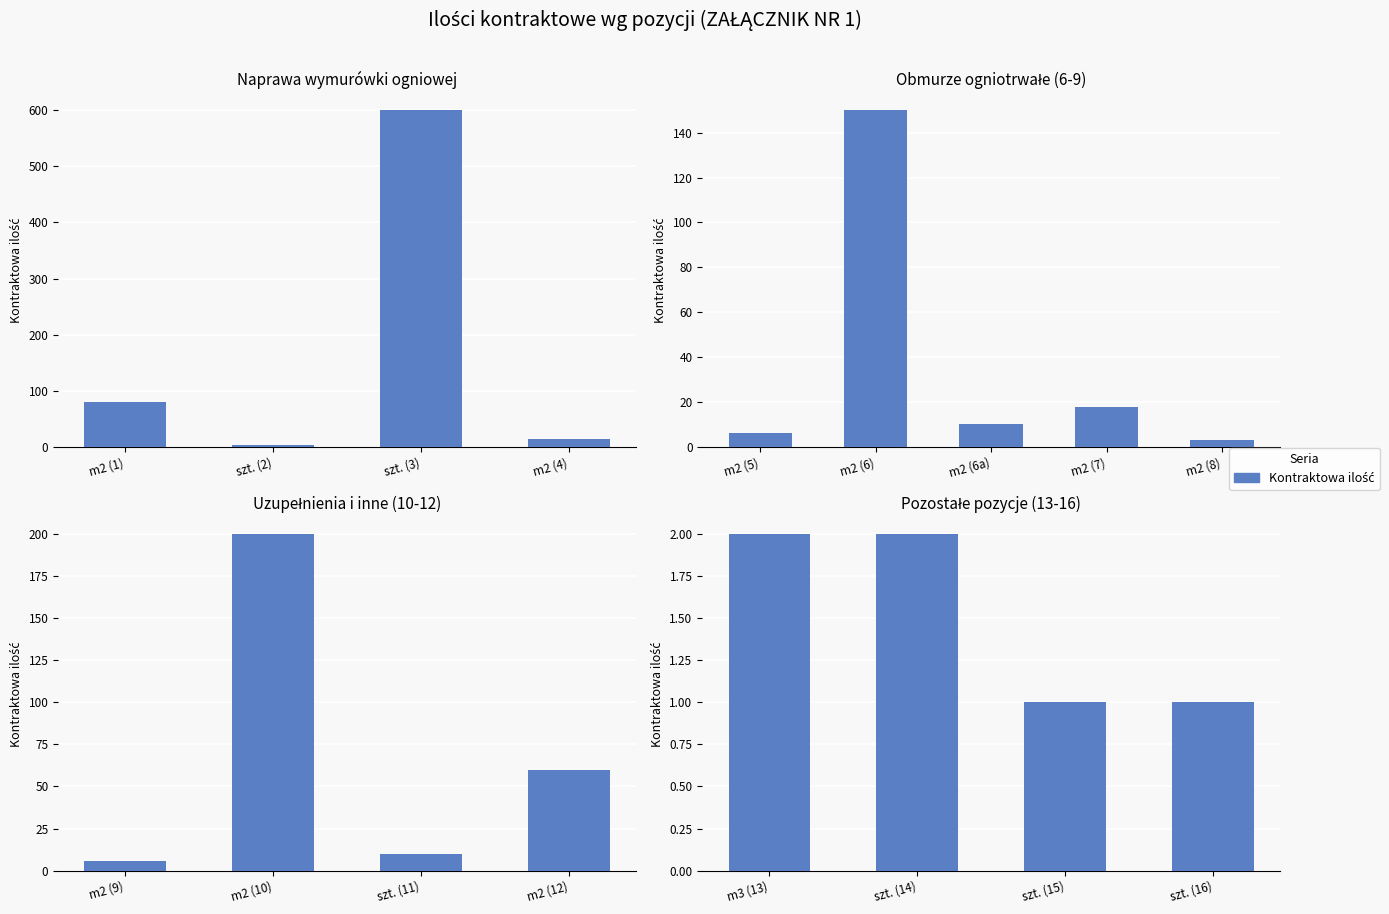

The value at szt. (15) is 2. True or false?

False